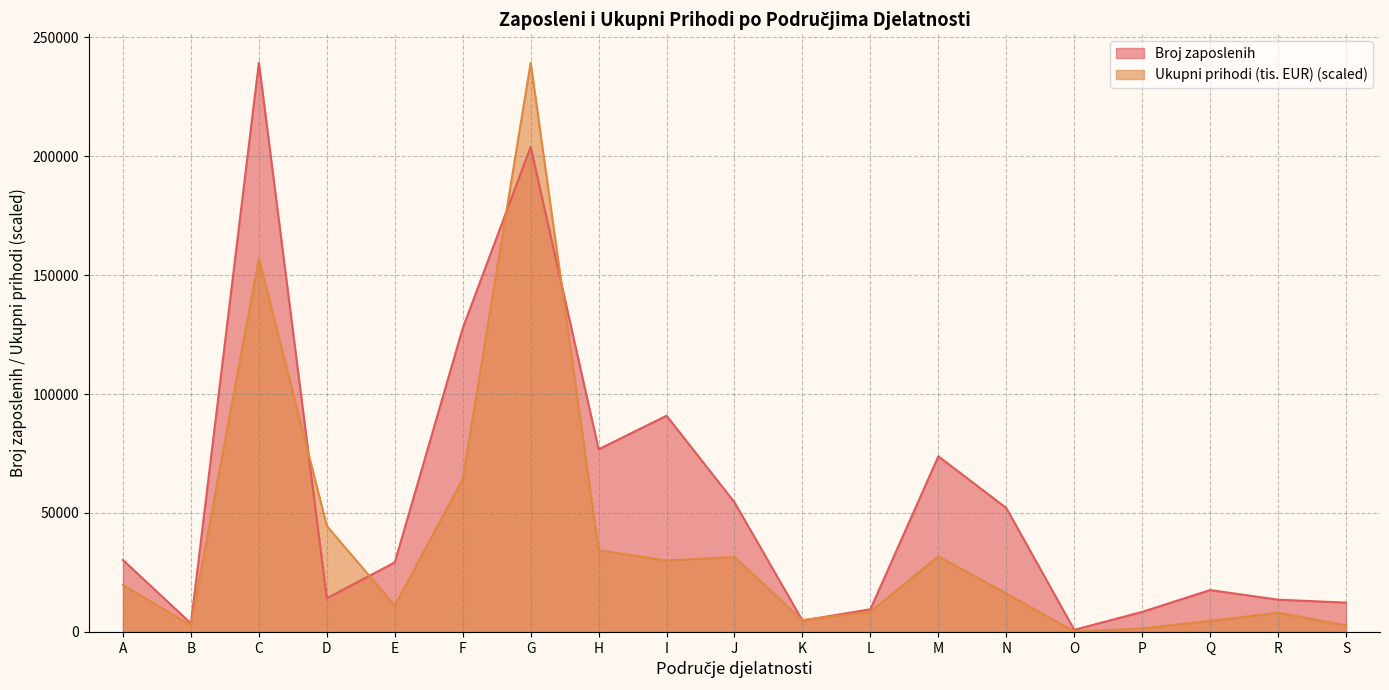

Does the chart display data point markers on the line(s)?

No